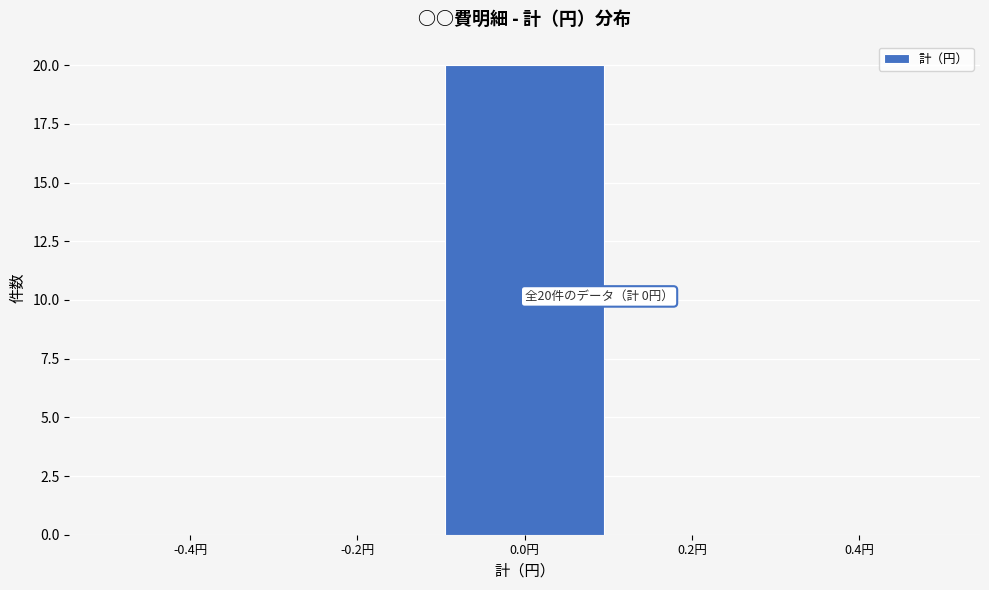

Over which range of the x-axis is the bar tallest?

-0.1 to 0.1